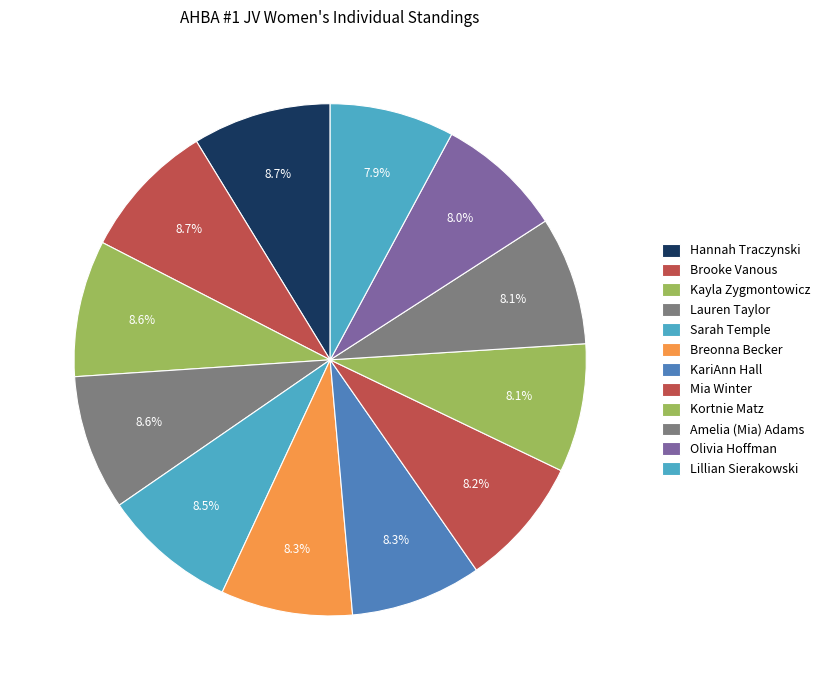

Do Brooke Vanous and Kortnie Matz together represent more than half of the pie?

No